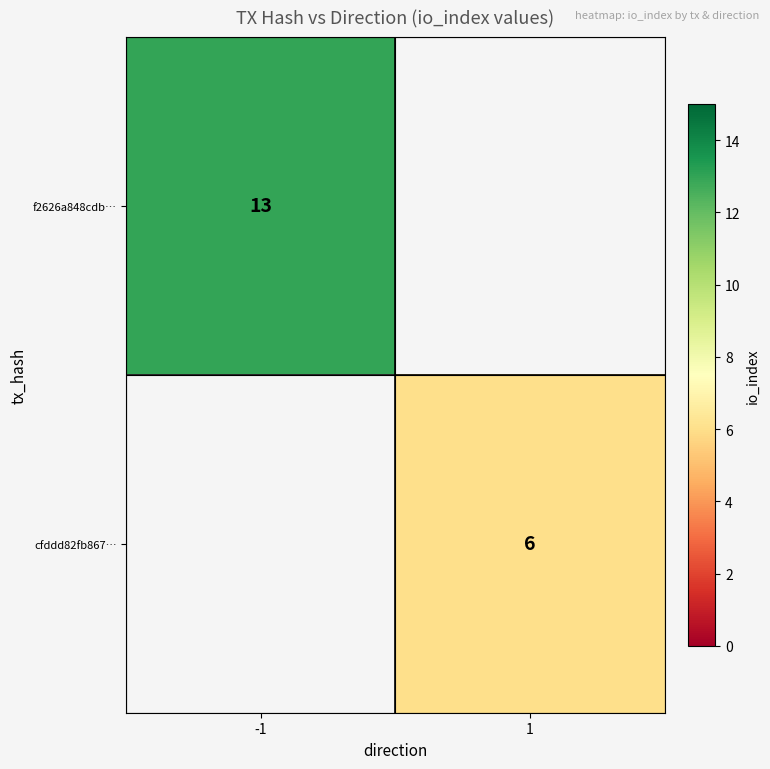

Which category has the lowest value across all series?

1